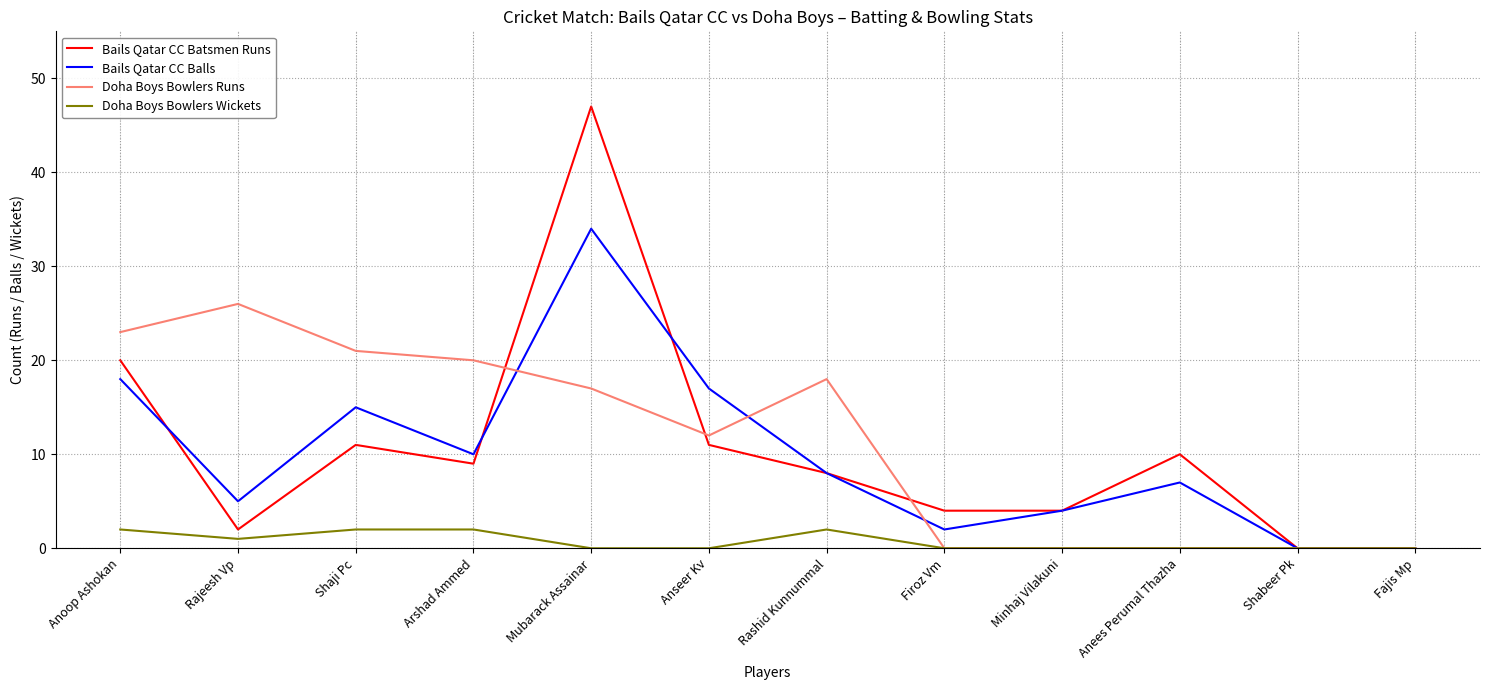

The value of Bails Qatar CC Batsmen Runs at Rashid Kunnummal is 11. True or false?

False